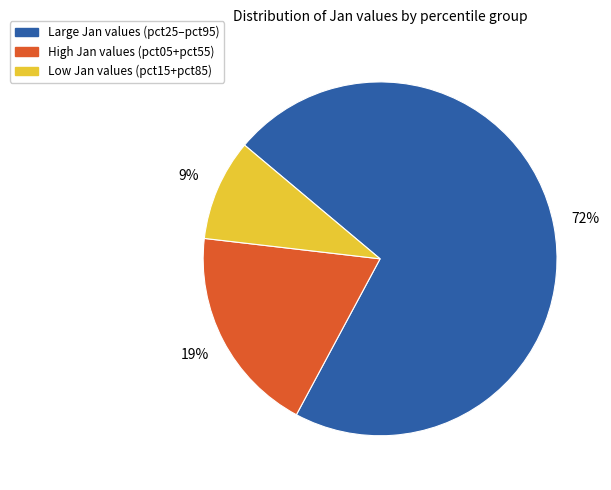

To the nearest percent, what portion does Low Jan values (pct15+pct85) represent?

9%